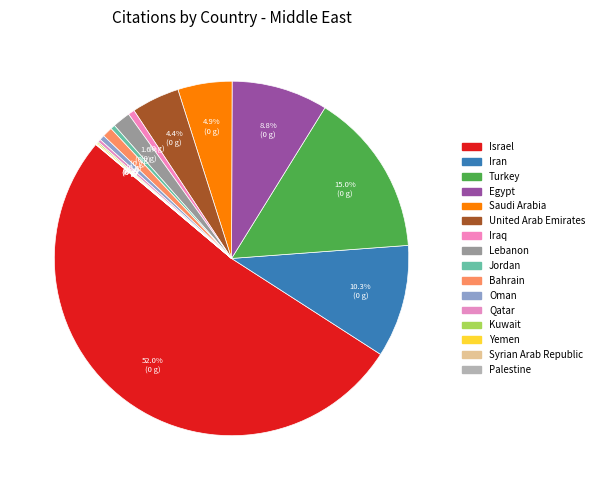

What is the ratio of the value at Iran to the value at Oman?

22.0